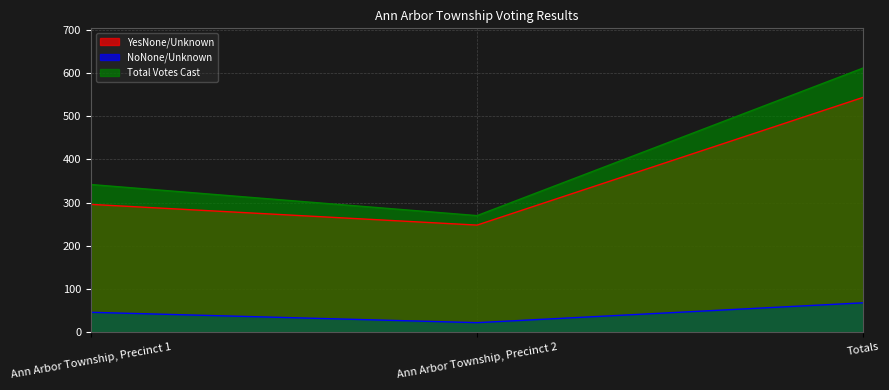

Which label corresponds to the largest value in the chart?

Totals